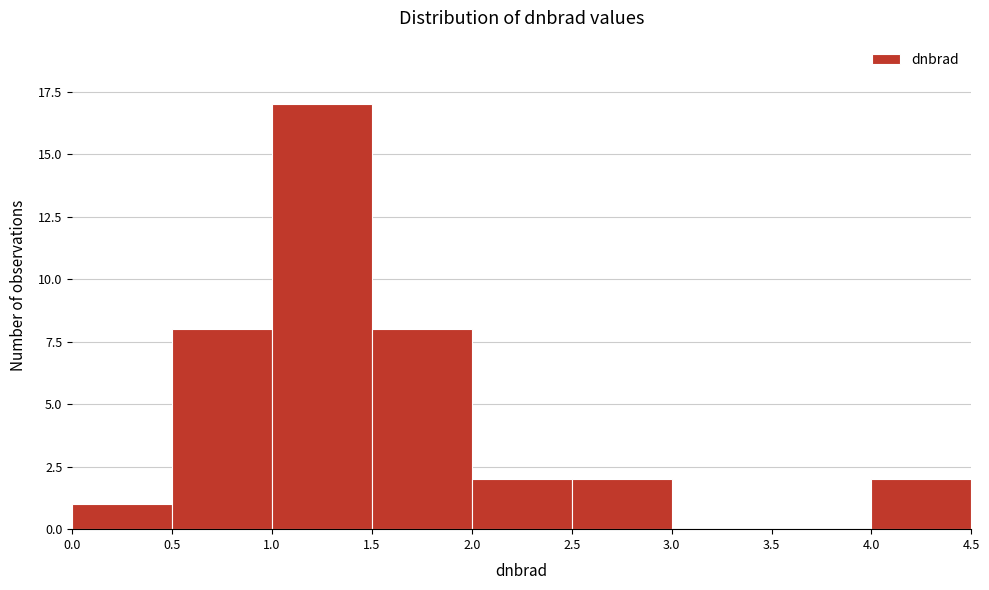

How tall is the bar that spans 4.0 to 4.5 on the x-axis? The values are not printed on the chart, so give them approximately, as read against the axis.

2